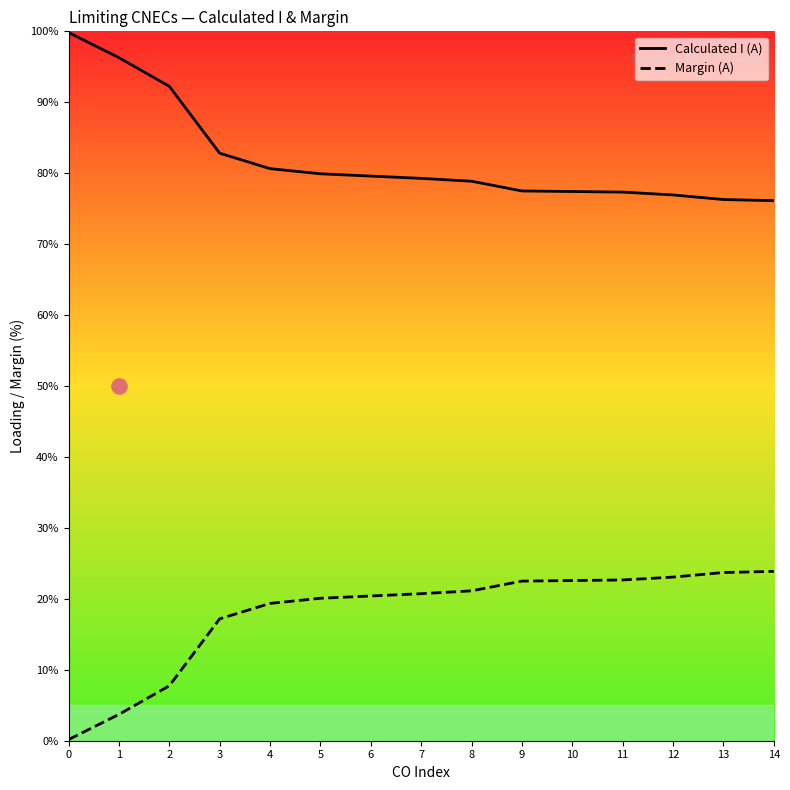

At which category is the sum across all series the highest?

6